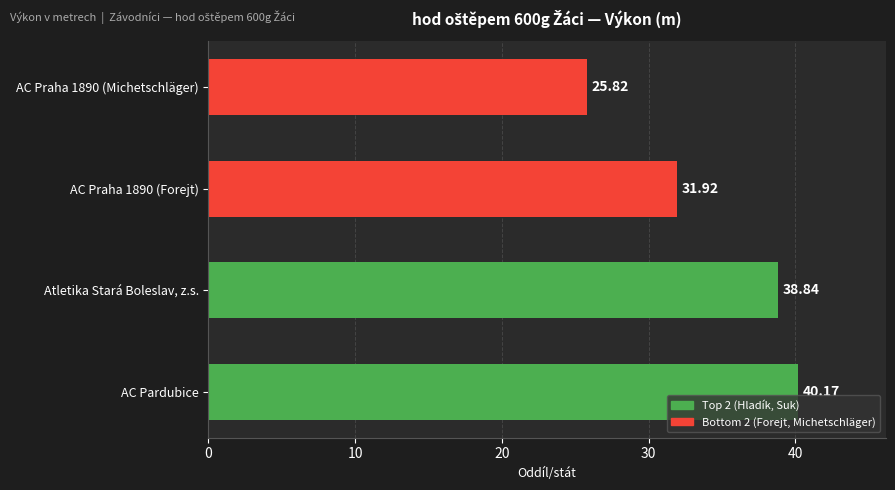

What is the sum of all values?

136.8